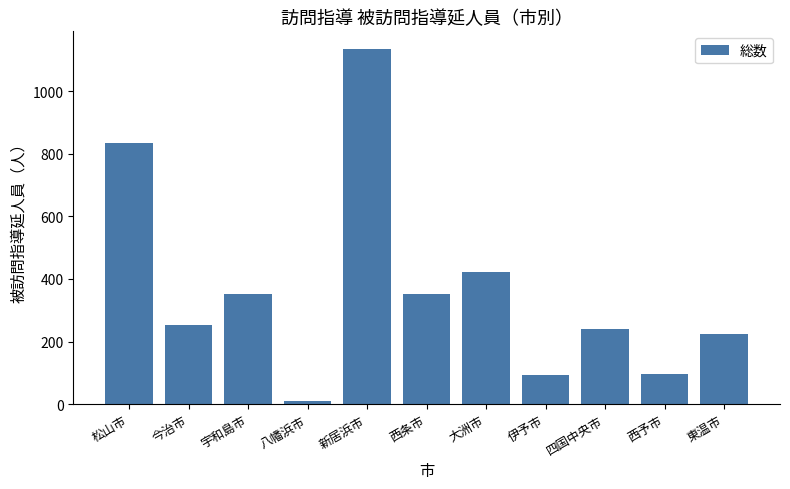

What is the smallest value displayed?

10